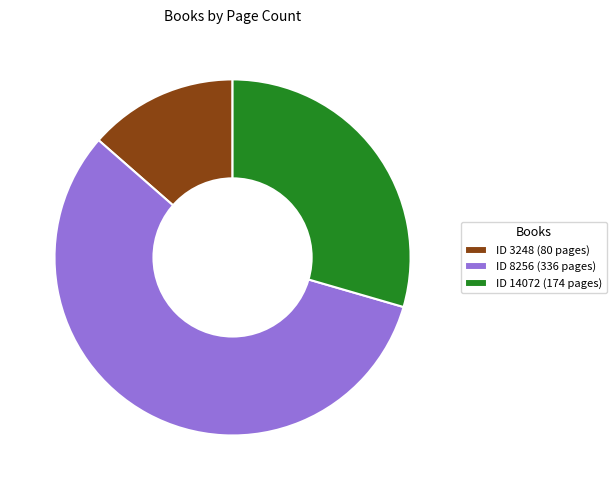

What portion of the pie excludes 13.6% (80 p)?

86.4%